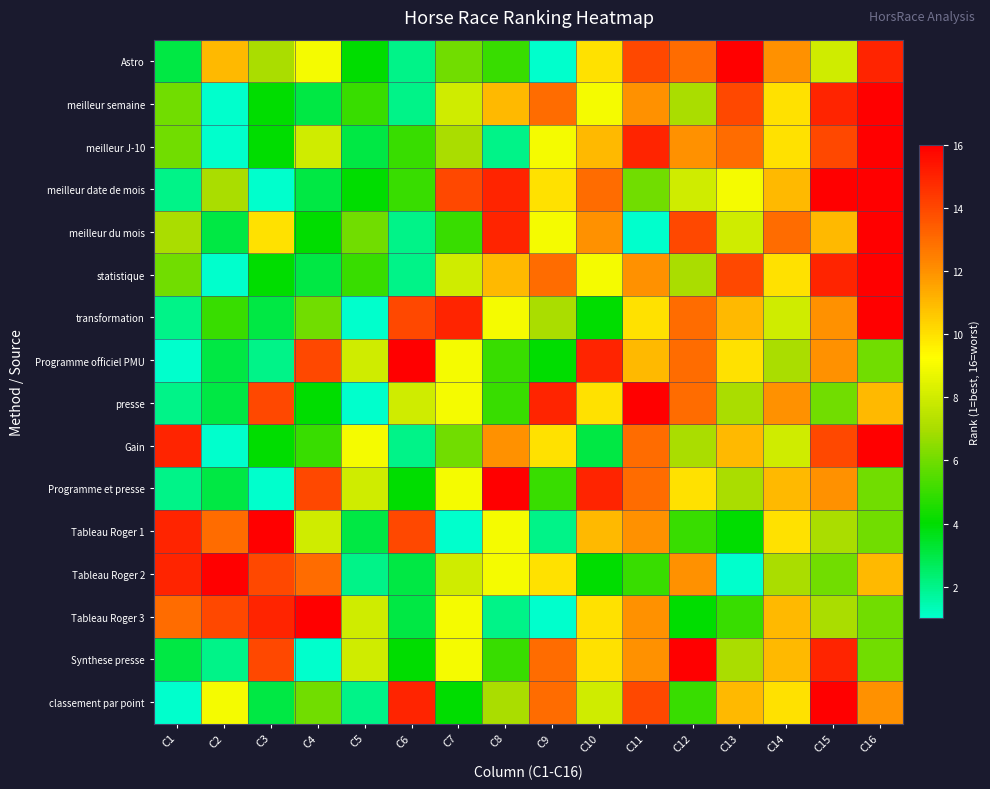

Reading left to right, extract all data points from this chart.

Astro: C1=3	C2=11	C3=7	C4=9	C5=4	C6=2	C7=6	C8=5	C9=1	C10=10	C11=14	C12=13	C13=16	C14=12	C15=8	C16=15
meilleur semaine: C1=6	C2=1	C3=4	C4=3	C5=5	C6=2	C7=8	C8=11	C9=13	C10=9	C11=12	C12=7	C13=14	C14=10	C15=15	C16=16
meilleur J-10: C1=6	C2=1	C3=4	C4=8	C5=3	C6=5	C7=7	C8=2	C9=9	C10=11	C11=15	C12=12	C13=13	C14=10	C15=14	C16=16
meilleur date de mois: C1=2	C2=7	C3=1	C4=3	C5=4	C6=5	C7=14	C8=15	C9=10	C10=13	C11=6	C12=8	C13=9	C14=11	C15=16	C16=18
meilleur du mois: C1=7	C2=3	C3=10	C4=4	C5=6	C6=2	C7=5	C8=15	C9=9	C10=12	C11=1	C12=14	C13=8	C14=13	C15=11	C16=16
statistique: C1=6	C2=1	C3=4	C4=3	C5=5	C6=2	C7=8	C8=11	C9=13	C10=9	C11=12	C12=7	C13=14	C14=10	C15=15	C16=16
transformation: C1=2	C2=5	C3=3	C4=6	C5=1	C6=14	C7=15	C8=9	C9=7	C10=4	C11=10	C12=13	C13=11	C14=8	C15=12	C16=16
Programme officiel PMU: C1=1	C2=3	C3=2	C4=14	C5=8	C6=16	C7=9	C8=5	C9=4	C10=15	C11=11	C12=13	C13=10	C14=7	C15=12	C16=6
presse: C1=2	C2=3	C3=14	C4=4	C5=1	C6=8	C7=9	C8=5	C9=15	C10=10	C11=16	C12=13	C13=7	C14=12	C15=6	C16=11
Gain: C1=15	C2=1	C3=4	C4=5	C5=9	C6=2	C7=6	C8=12	C9=10	C10=3	C11=13	C12=7	C13=11	C14=8	C15=14	C16=16
Programme et presse: C1=2	C2=3	C3=1	C4=14	C5=8	C6=4	C7=9	C8=16	C9=5	C10=15	C11=13	C12=10	C13=7	C14=11	C15=12	C16=6
Tableau Roger 1: C1=15	C2=13	C3=16	C4=8	C5=3	C6=14	C7=1	C8=9	C9=2	C10=11	C11=12	C12=5	C13=4	C14=10	C15=7	C16=6
Tableau Roger 2: C1=15	C2=16	C3=14	C4=13	C5=2	C6=3	C7=8	C8=9	C9=10	C10=4	C11=5	C12=12	C13=1	C14=7	C15=6	C16=11
Tableau Roger 3: C1=13	C2=14	C3=15	C4=16	C5=8	C6=3	C7=9	C8=2	C9=1	C10=10	C11=12	C12=4	C13=5	C14=11	C15=7	C16=6
Synthese presse: C1=3	C2=2	C3=14	C4=1	C5=8	C6=4	C7=9	C8=5	C9=13	C10=10	C11=12	C12=16	C13=7	C14=11	C15=15	C16=6
classement par point: C1=1	C2=9	C3=3	C4=6	C5=2	C6=15	C7=4	C8=7	C9=13	C10=8	C11=14	C12=5	C13=11	C14=10	C15=16	C16=12